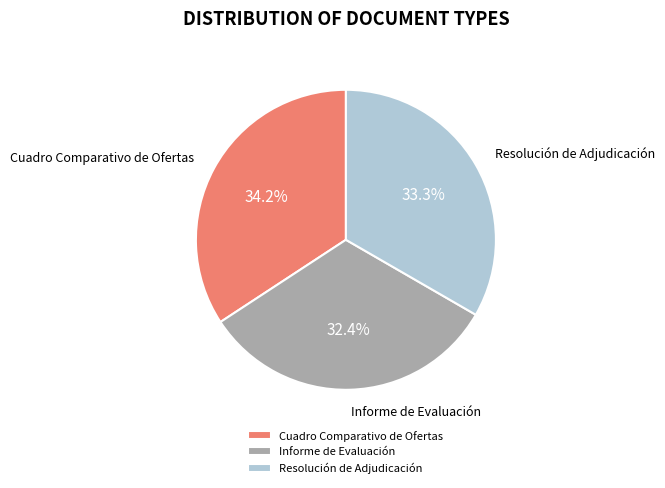

Which has a higher value, Cuadro Comparativo de Ofertas or Informe de Evaluación?

Cuadro Comparativo de Ofertas